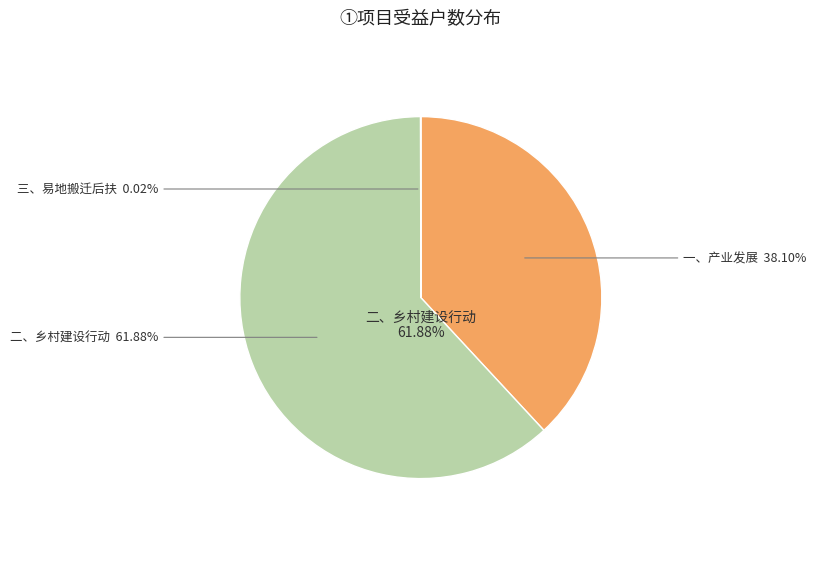

What portion of the pie excludes 一、产业发展?

61.9%